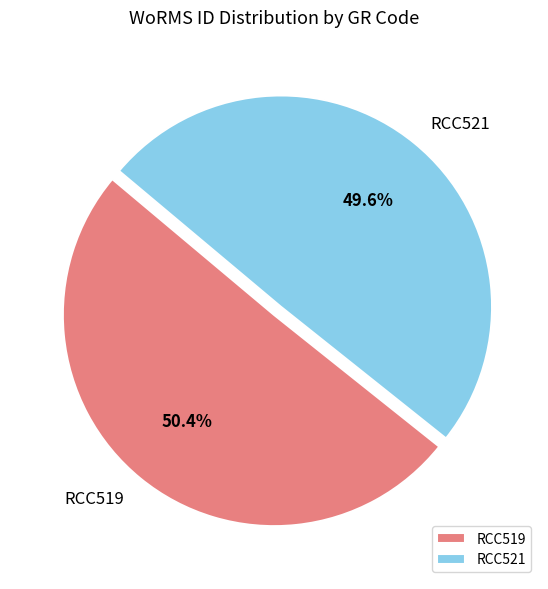

To the nearest percent, what is the average slice percentage?

50%